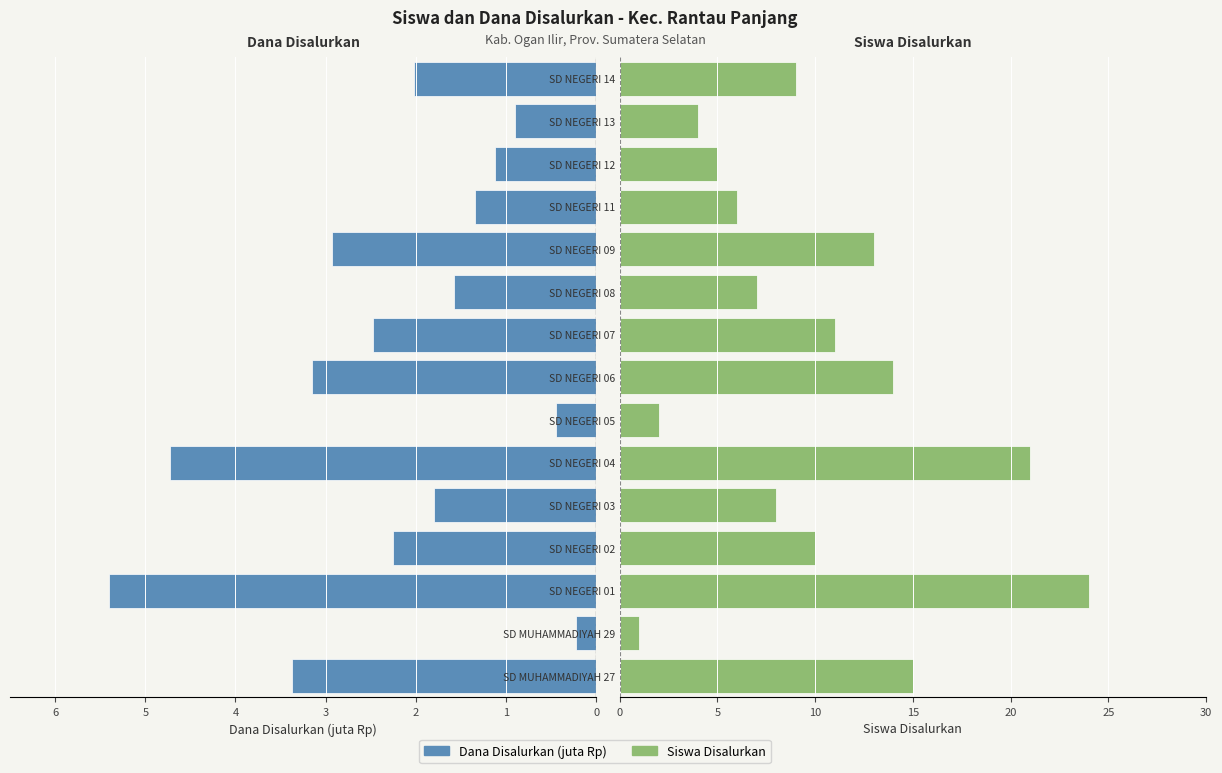

The Siswa Disalurkan series shows 18.3 at SD NEGERI 06. True or false?

False